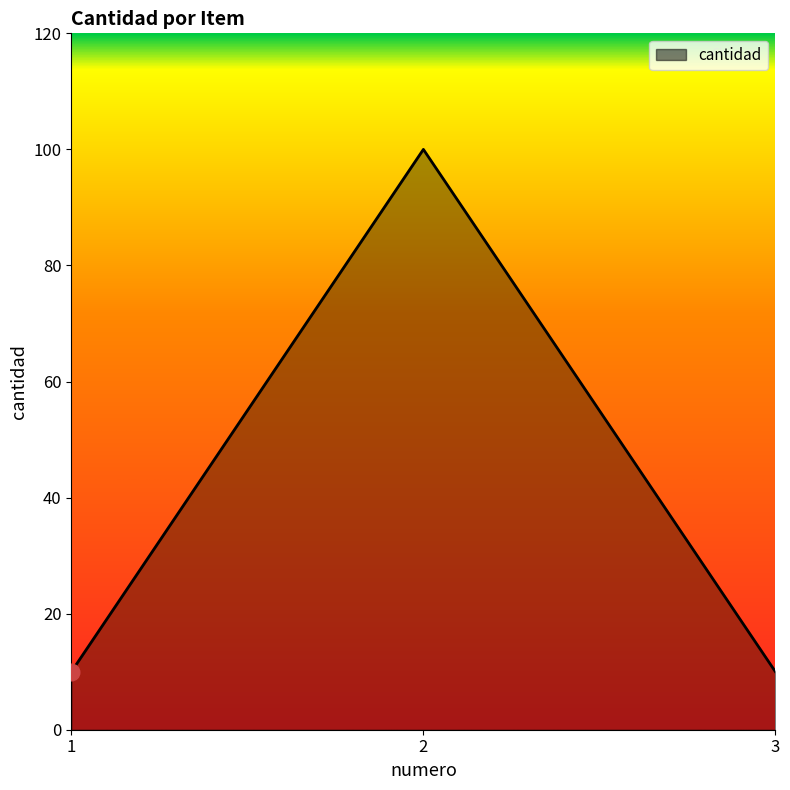

True or false: the data shows 10 at 1.

True